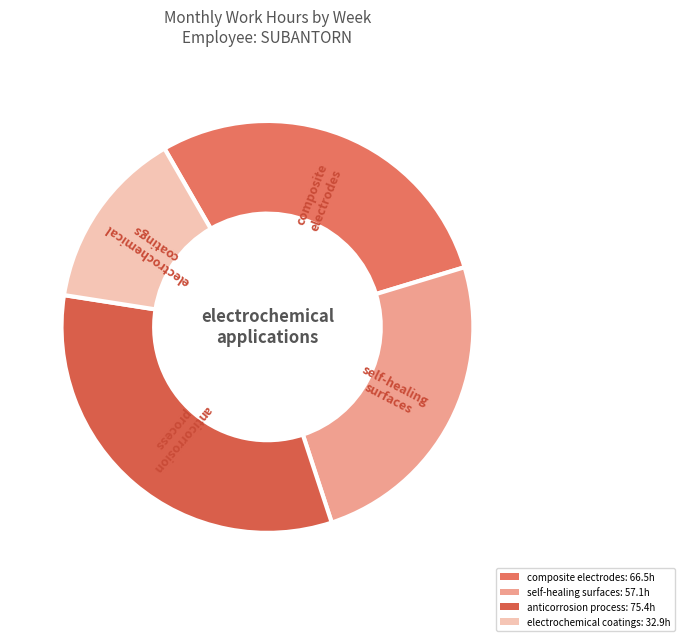

How many slices are in this pie chart?

4